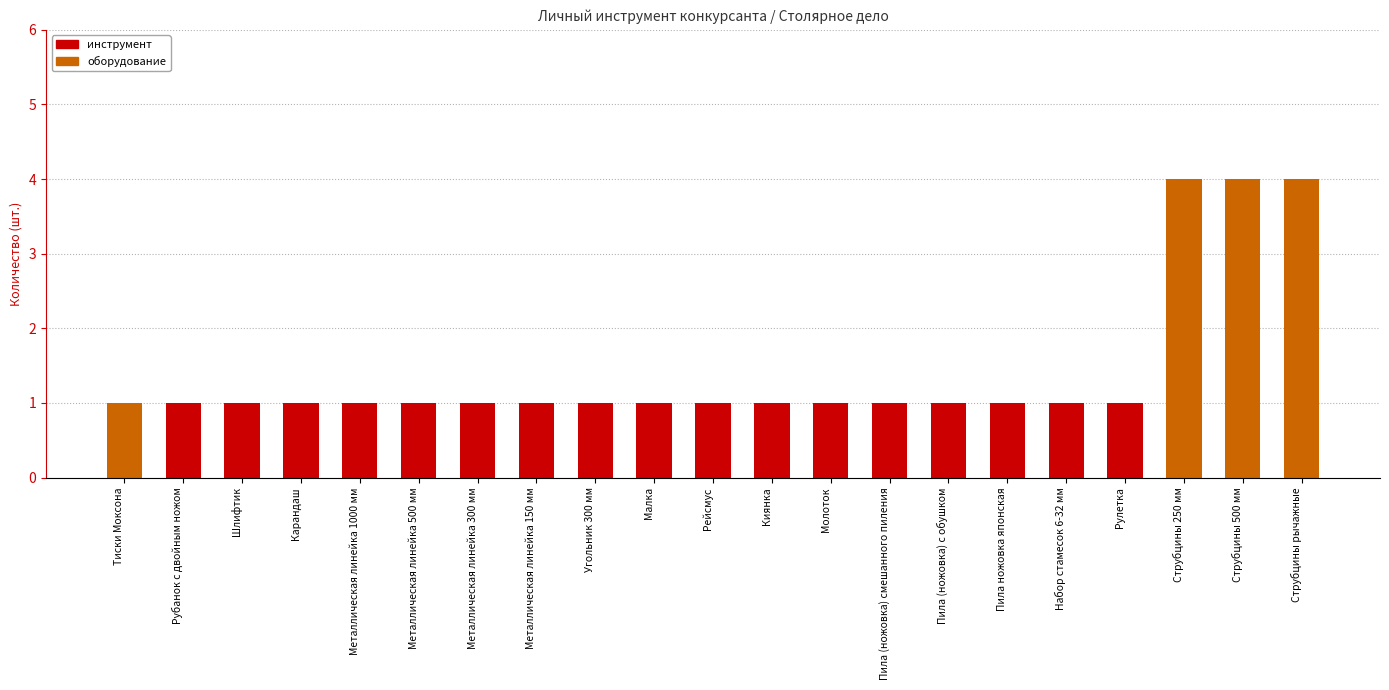

Does the chart contain any negative values?

No